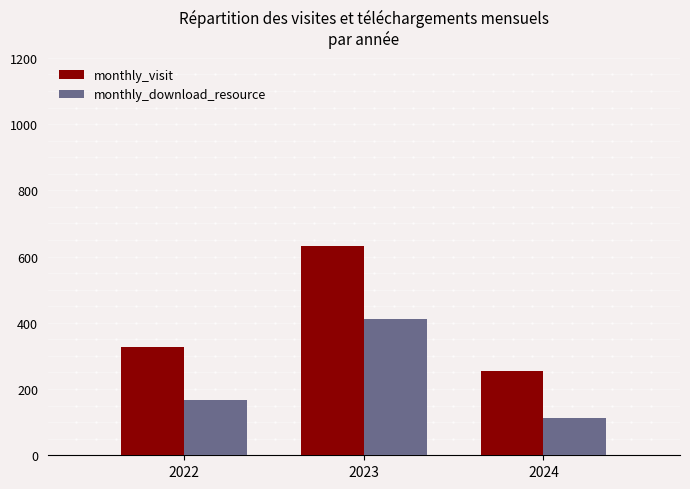

What is the sum of the monthly_download_resource values at 2024 and 2022?

282